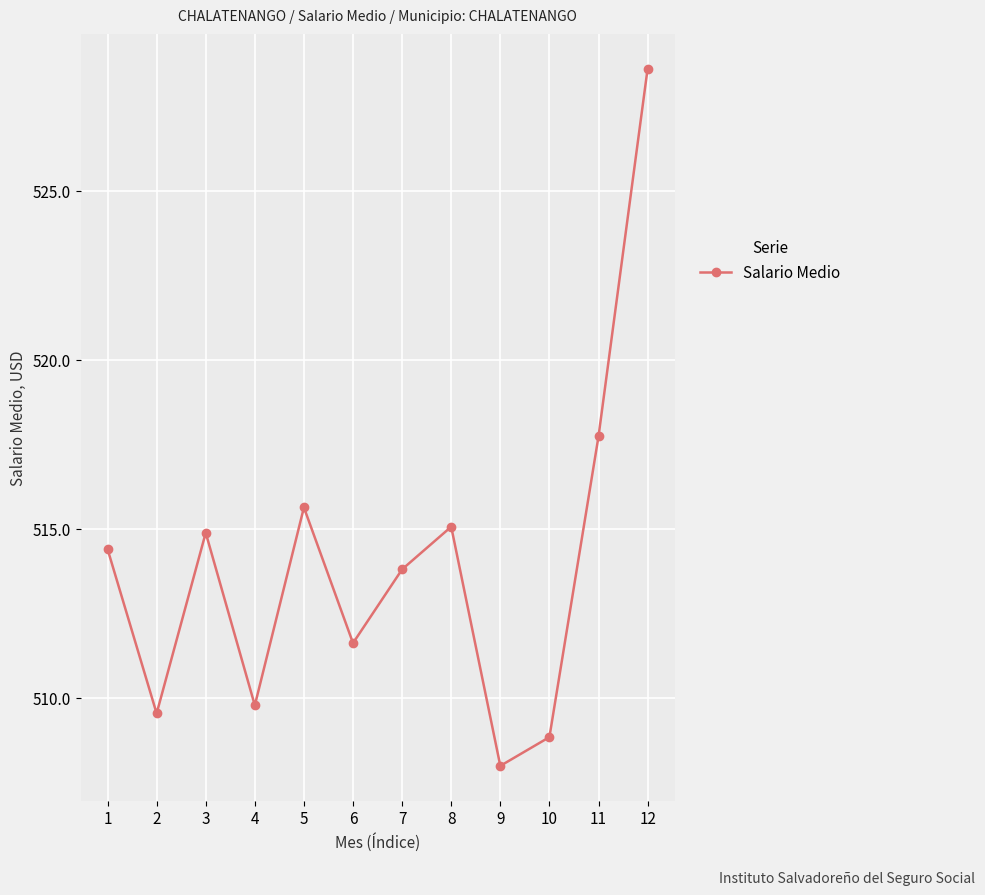

Where is the first local maximum?

3